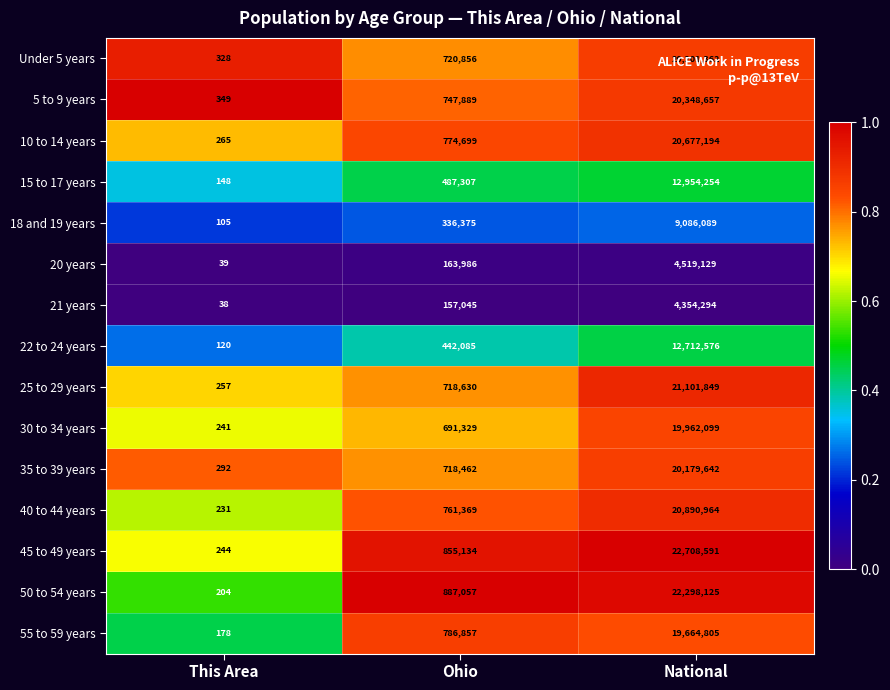

What is the sum of all 50 to 54 years values?

23185386